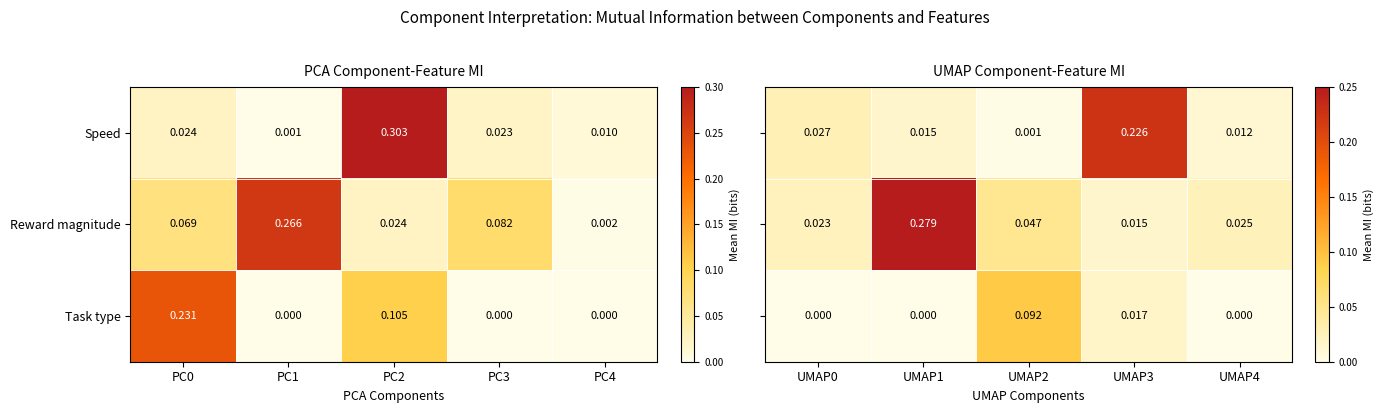

Count the number of data series in this chart.

3